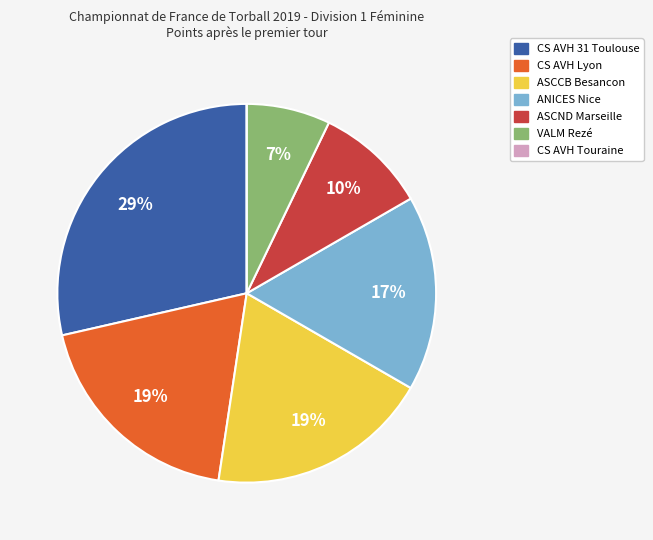

To the nearest percent, what is the difference between the largest and smallest slice percentages?

29%